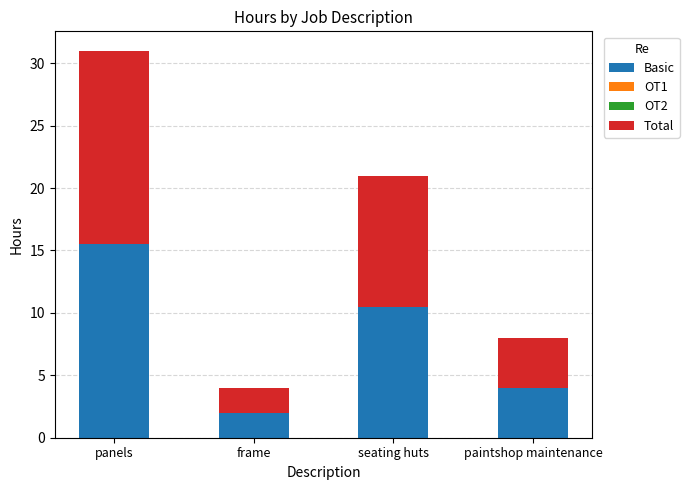

How many categories are shown in the chart?

4